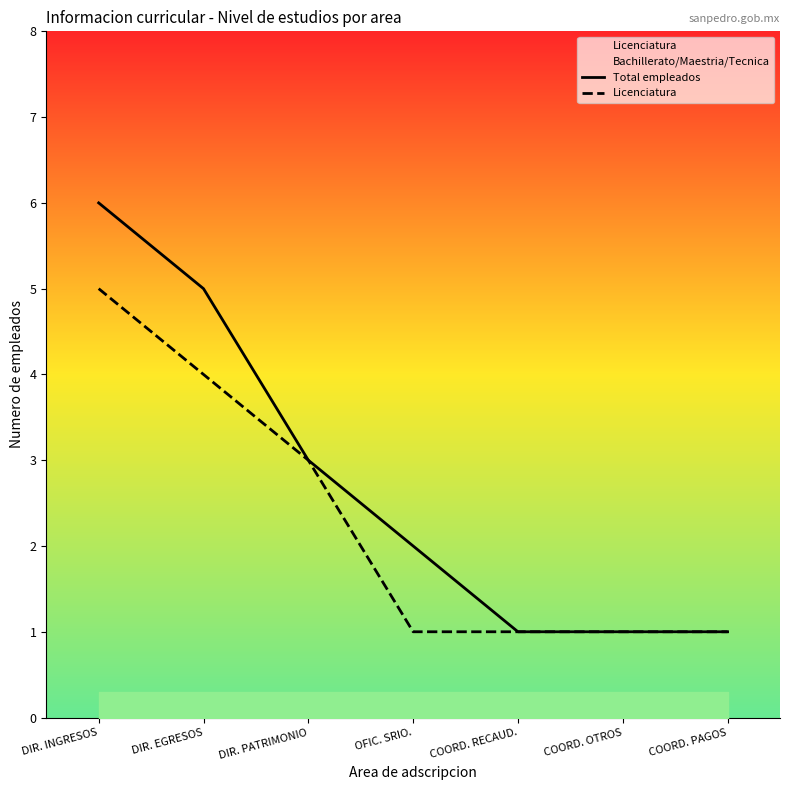

Count the number of data series in this chart.

2